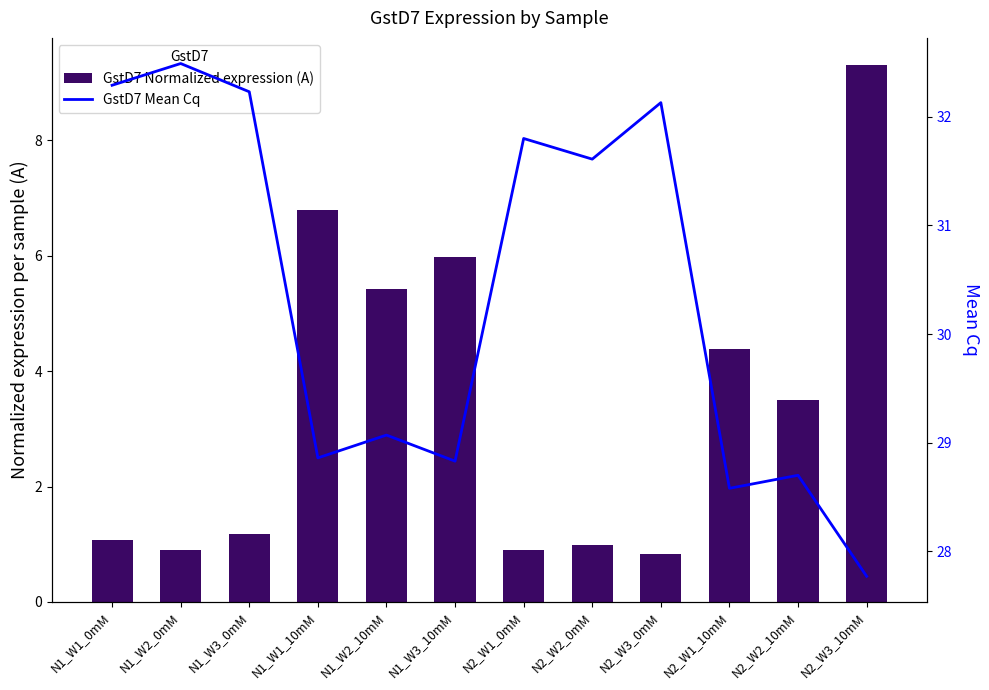

Reading left to right, what are all the values shown in this chart?

GstD7 Normalized expression (A): 1.1	0.9	1.2	6.8	5.4	6.0	0.9	1.0	0.8	4.4	3.5	9.3
GstD7 Mean Cq: 32.3	32.5	32.2	28.9	29.1	28.8	31.8	31.6	32.1	28.6	28.7	27.8